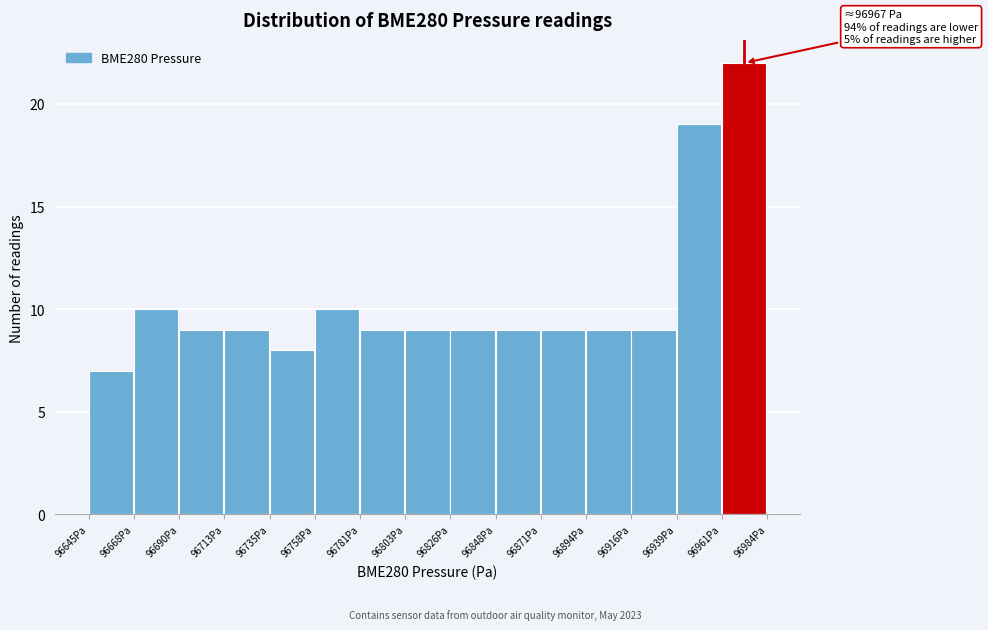

Over which range of the x-axis is the bar tallest?

96960 to 96985